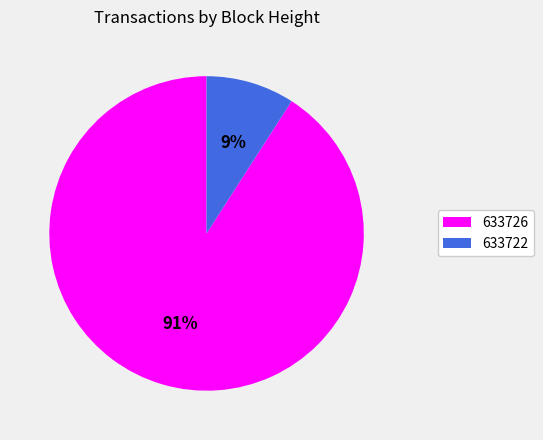

Do 633726 and 633722 together represent more than half of the pie?

Yes